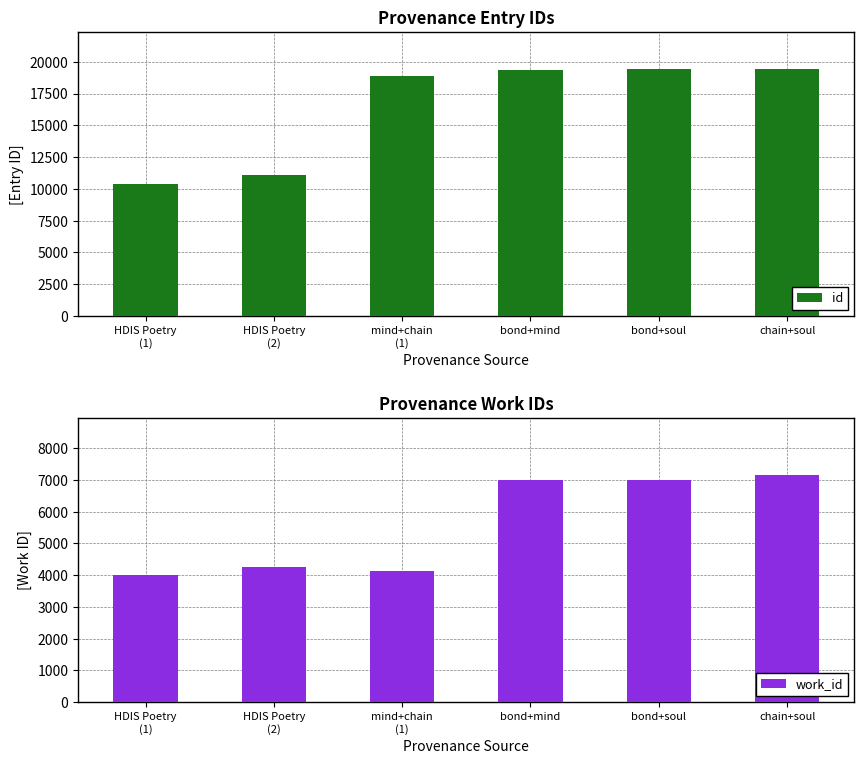

True or false: work_id has a value of 2133 at HDIS Poetry
(1).

False